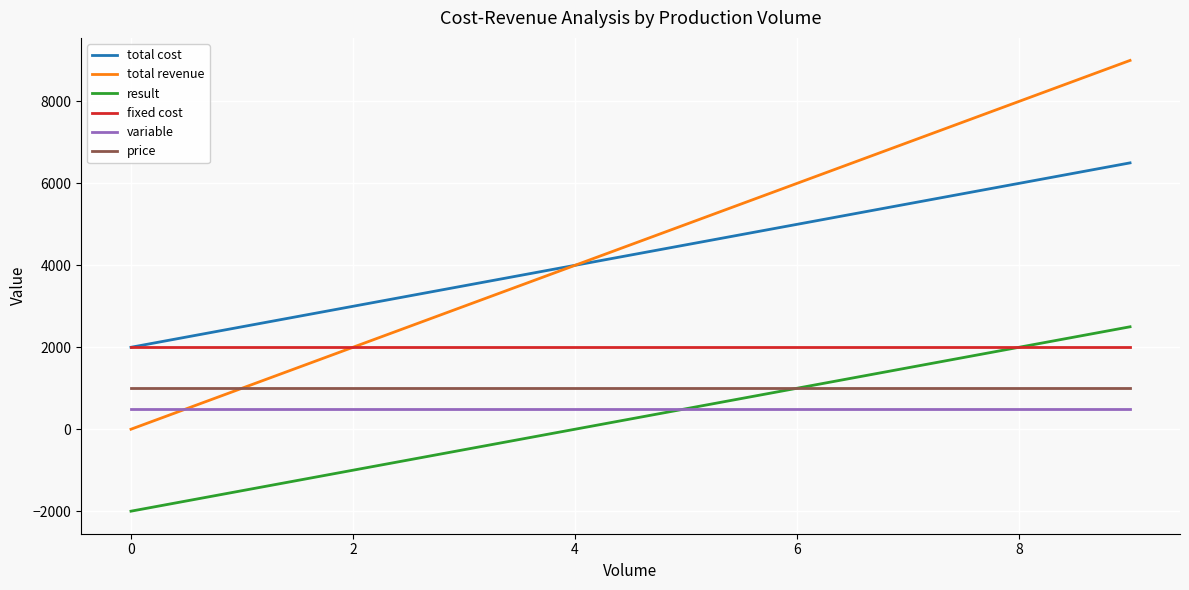

What is the minimum value for result?

-2000